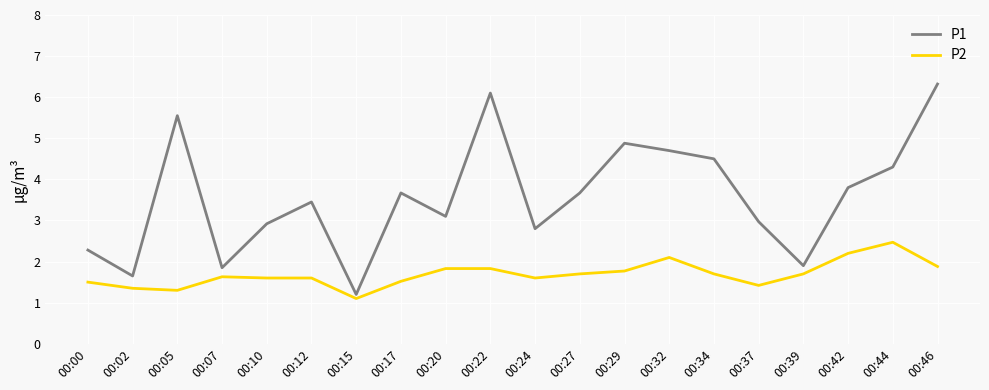

Count the number of data series in this chart.

2